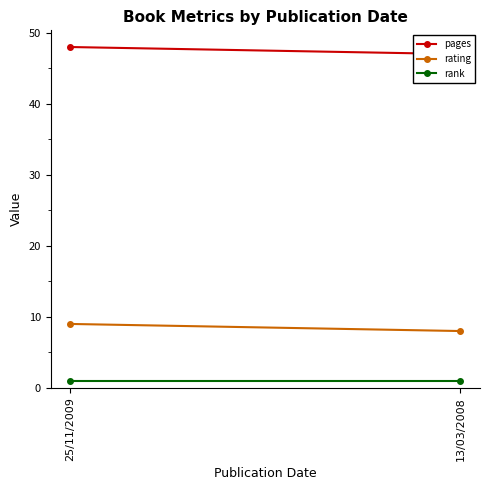

Which has a higher value, 25/11/2009 or 13/03/2008?

25/11/2009